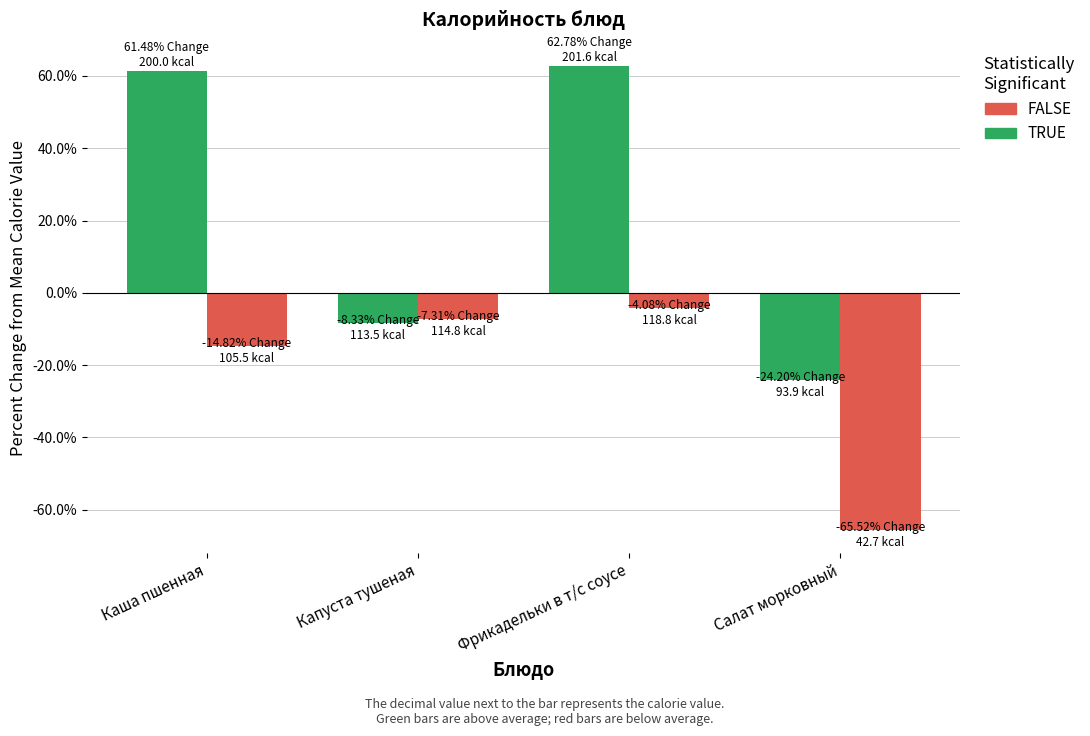

Reading left to right, extract all data points from this chart.

TRUE: 61.5	-8.3	62.8	-24.2
FALSE: -14.8	-7.3	-4.1	-65.5